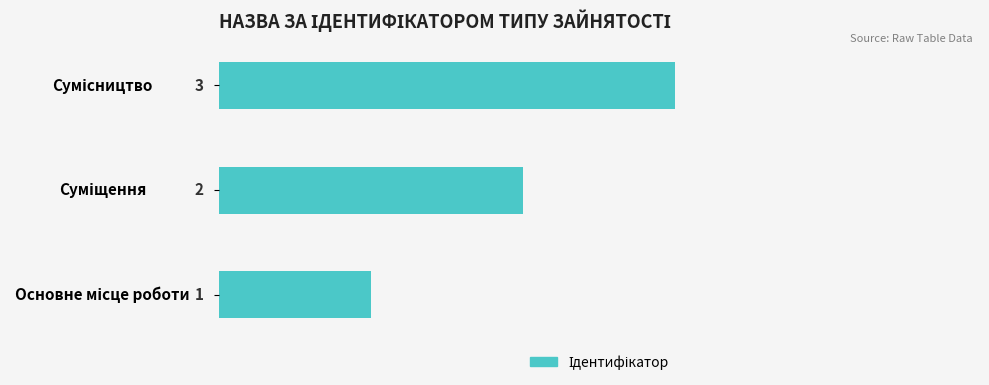

How many values are between 1 and 3?

3